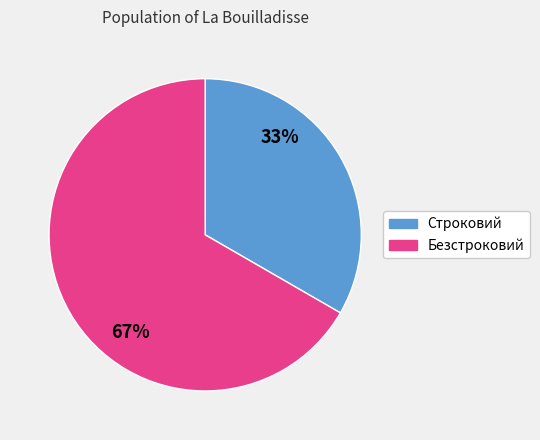

Rank the categories by value from highest to lowest.

Безстроковий, Строковий